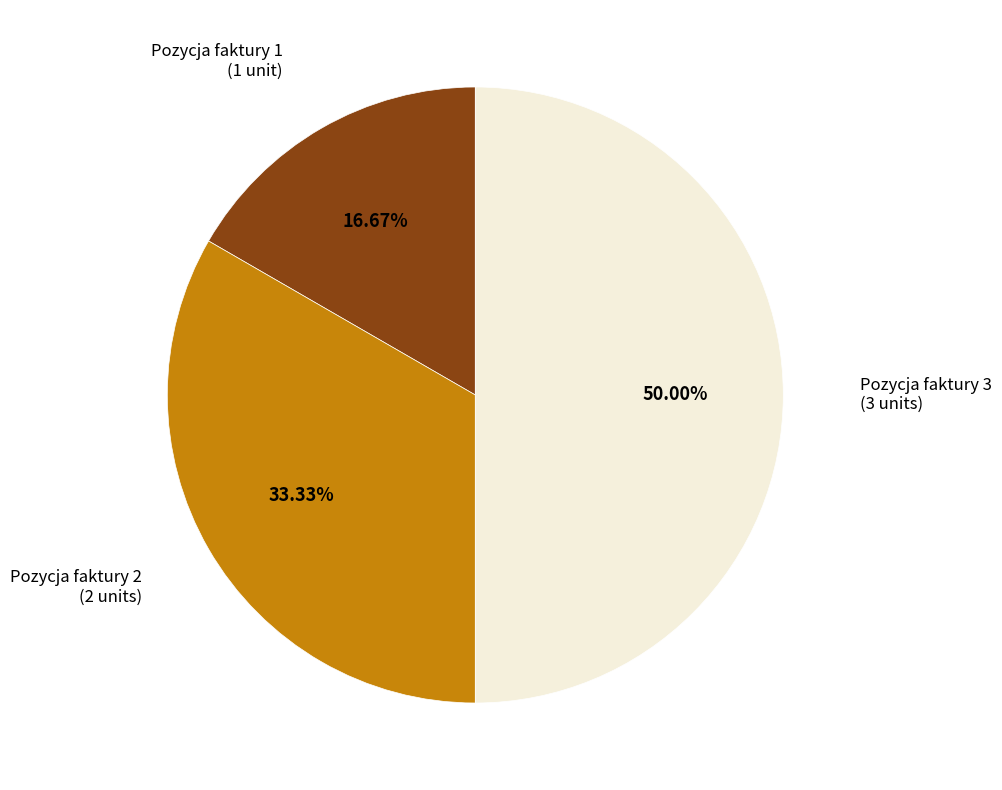

What percentage is the Pozycja faktury 1 slice, to the nearest percent?

17%